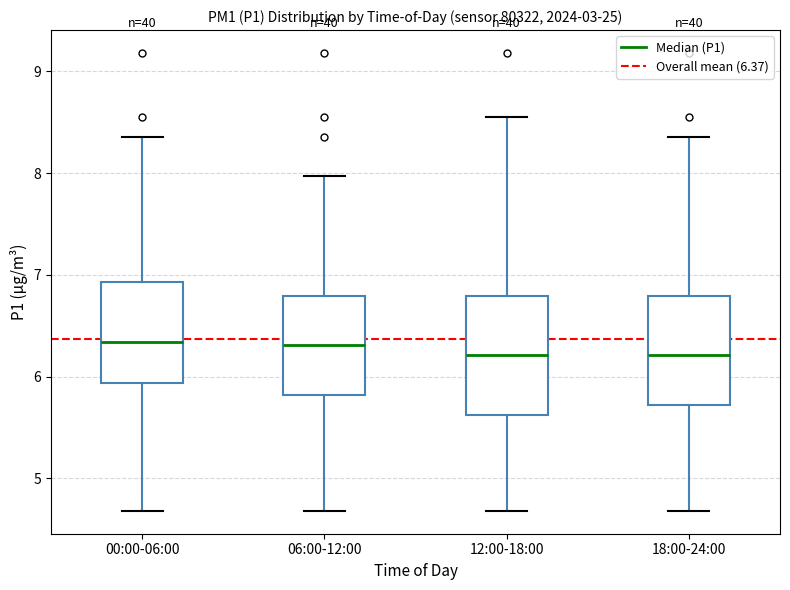

Where does the upper whisker of the box for 18:00-24:00 end on the y-axis? The values are not printed on the chart, so give them approximately, as read against the axis.

8.4